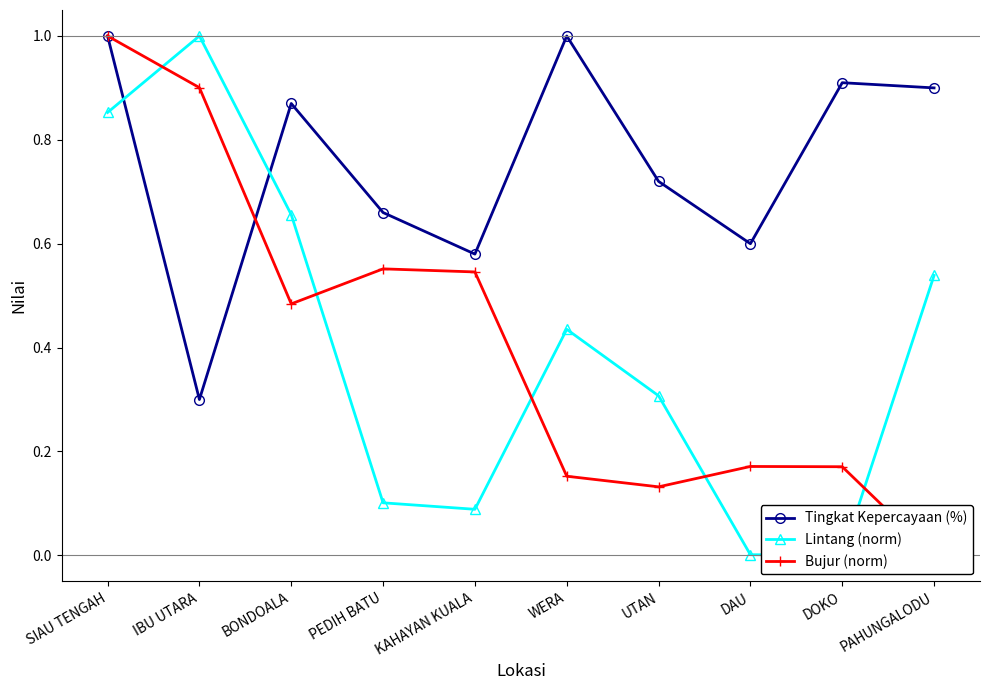

Is this an area chart (filled region under the line)?

No